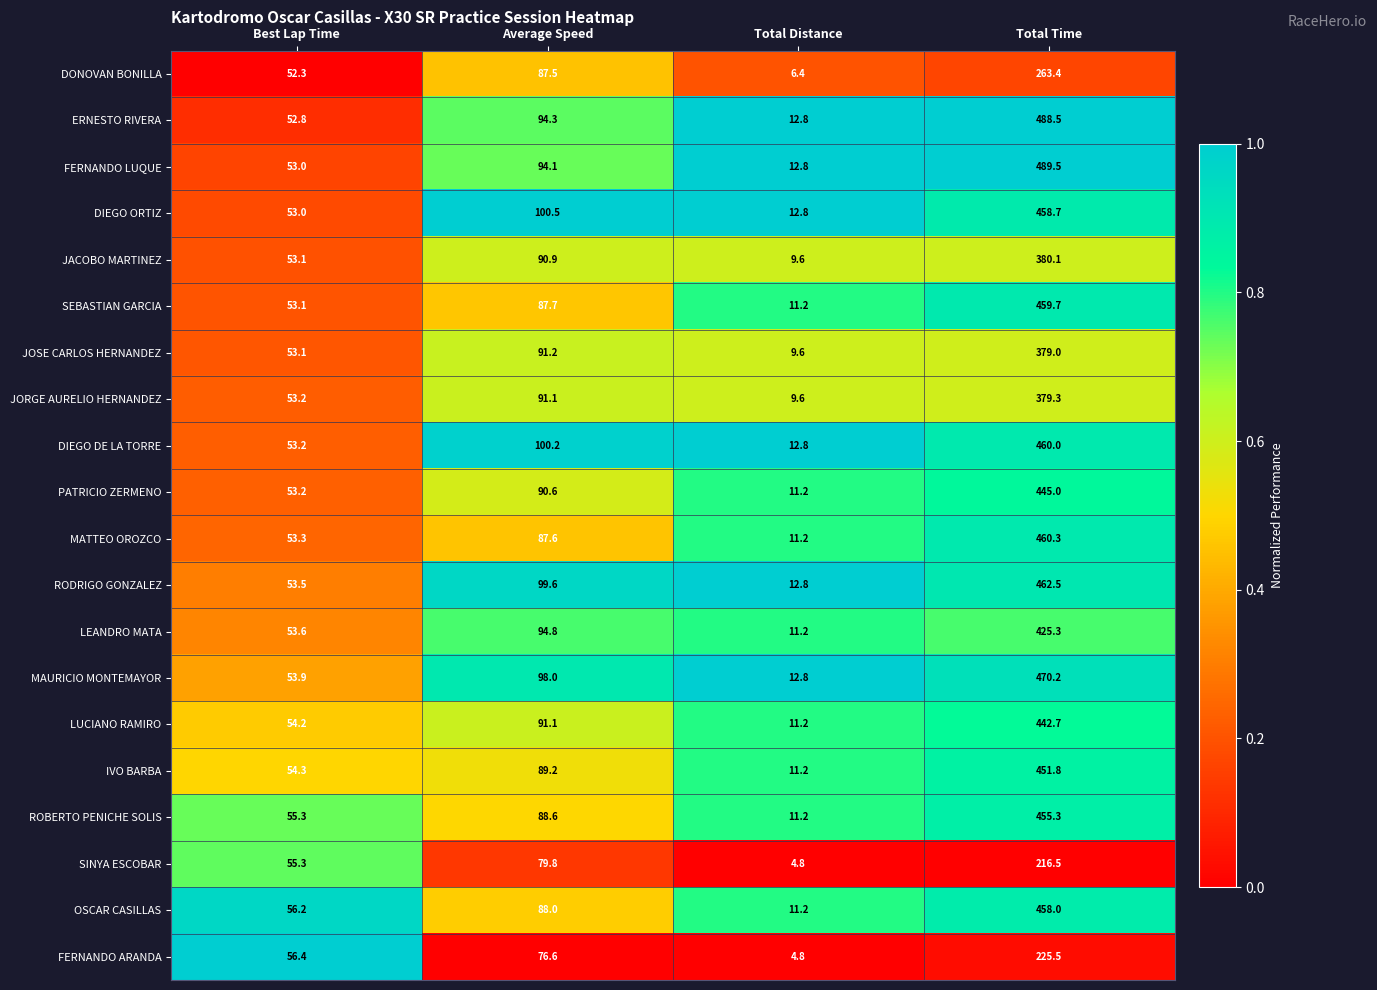

Rank the categories by MAURICIO MONTEMAYOR value from lowest to highest.

Total Distance, Best Lap Time, Average Speed, Total Time